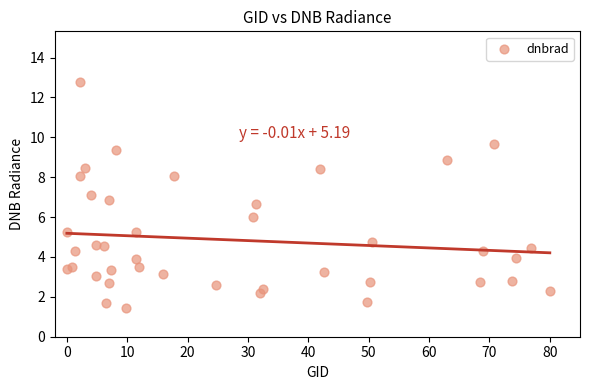

What is the range of Y values (max minus min)?

11.3